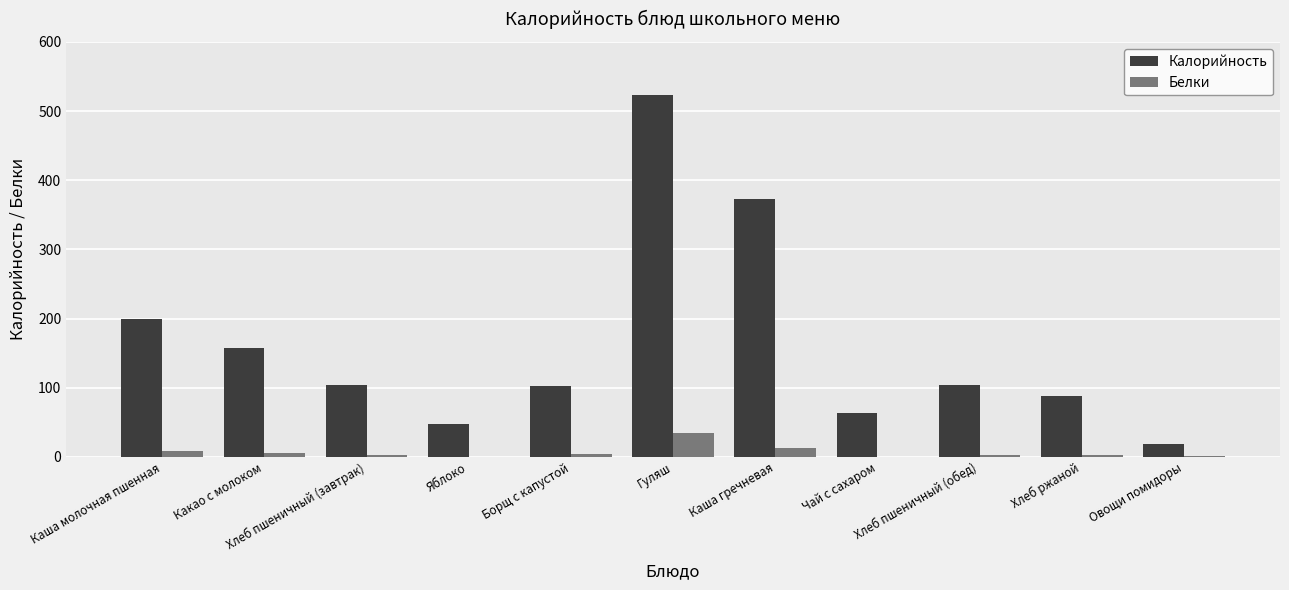

How many data points does each series have?

11